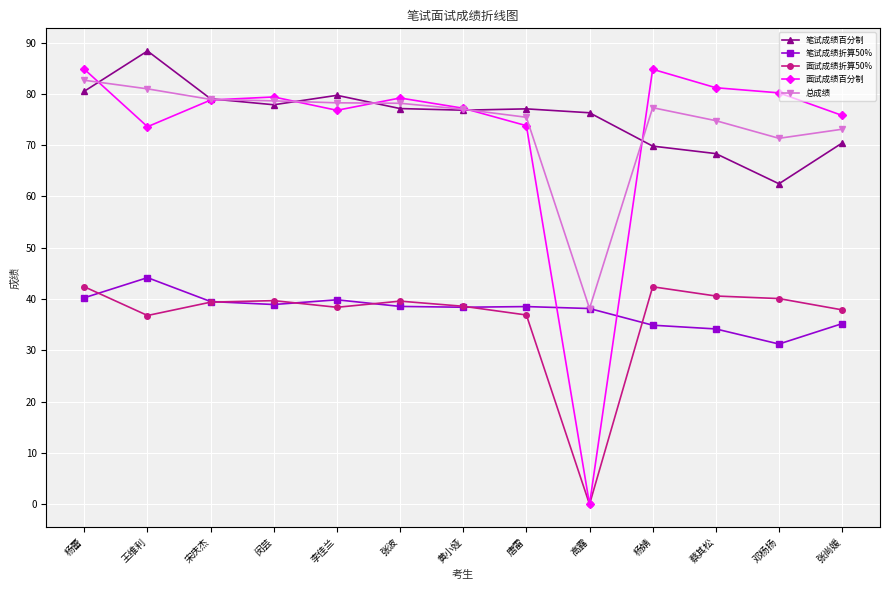

At which category is the sum across all series the highest?

杨蕾